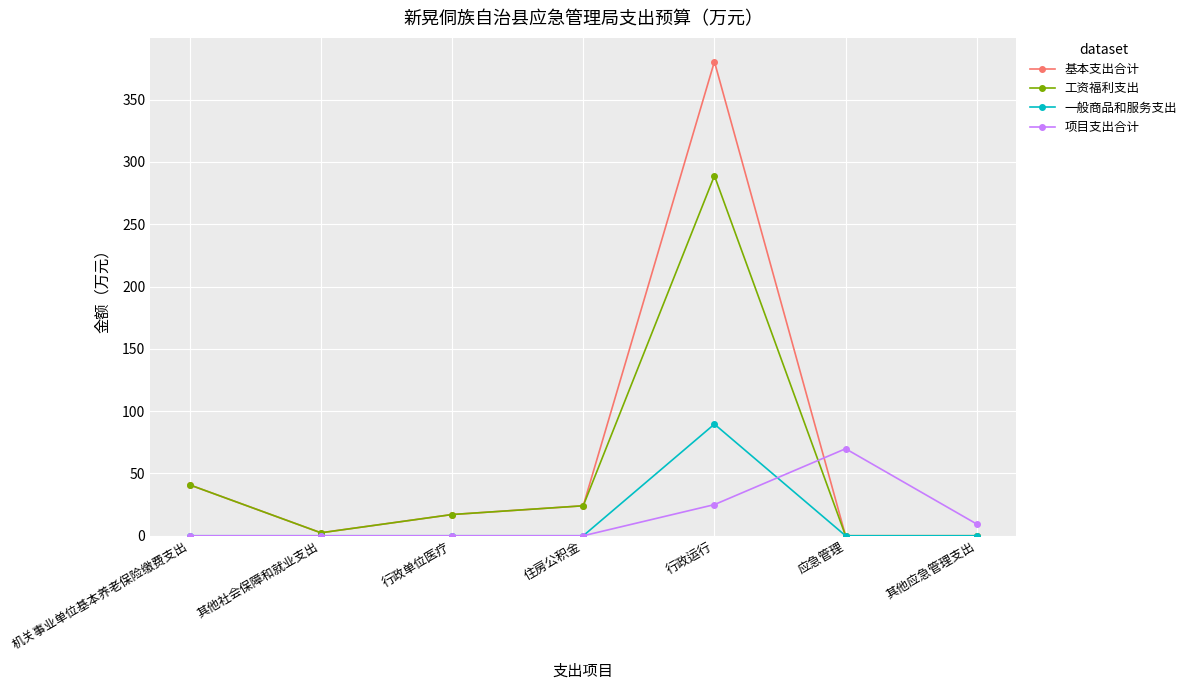

How many values in the 基本支出合计 series are below 17?

3